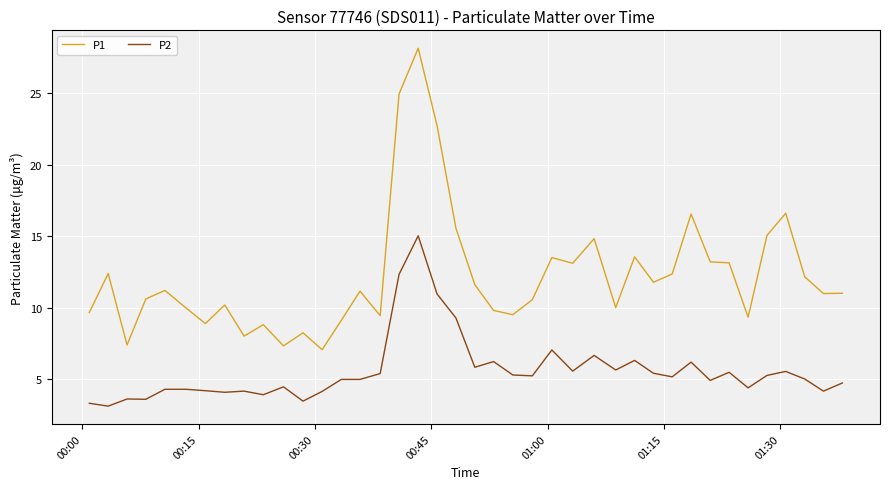

Rank the series by their average value, from highest to lowest.

P1, P2